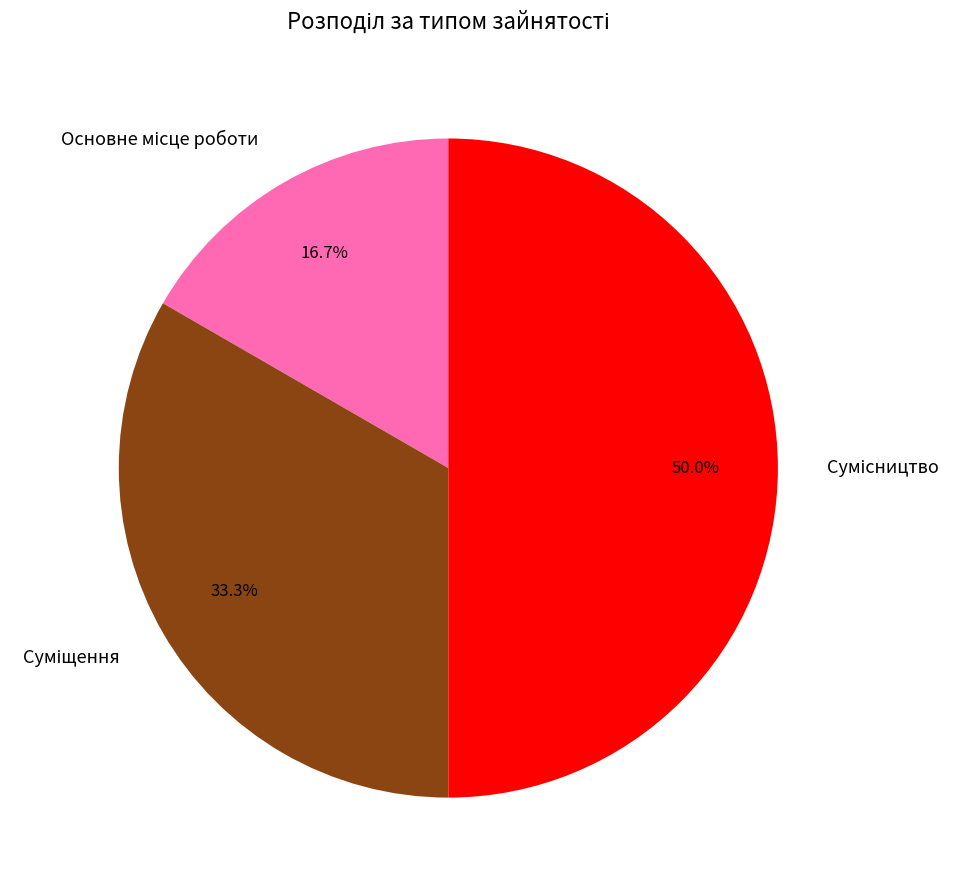

Is it true that Суміщення is 40% of the pie?

False